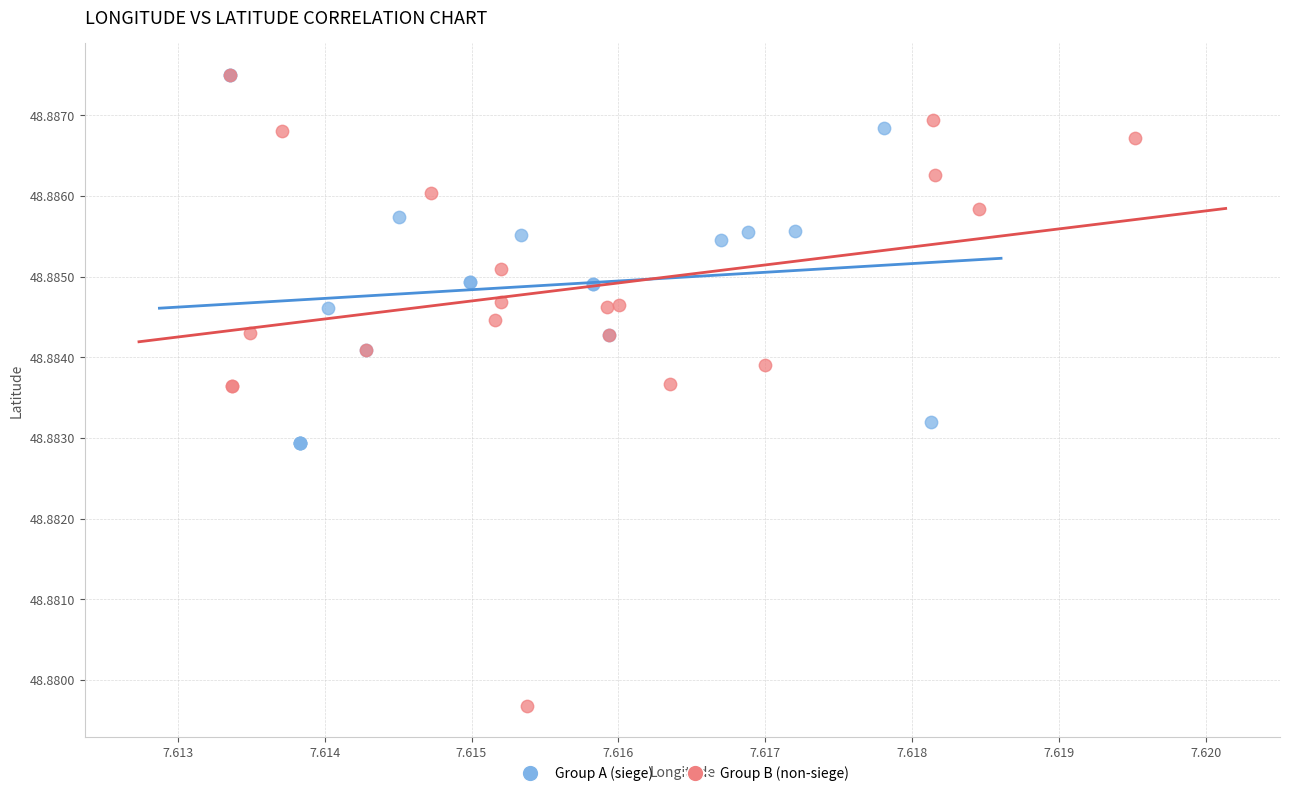

Which series has the largest Y range (max minus min)?

Group B (non-siege)